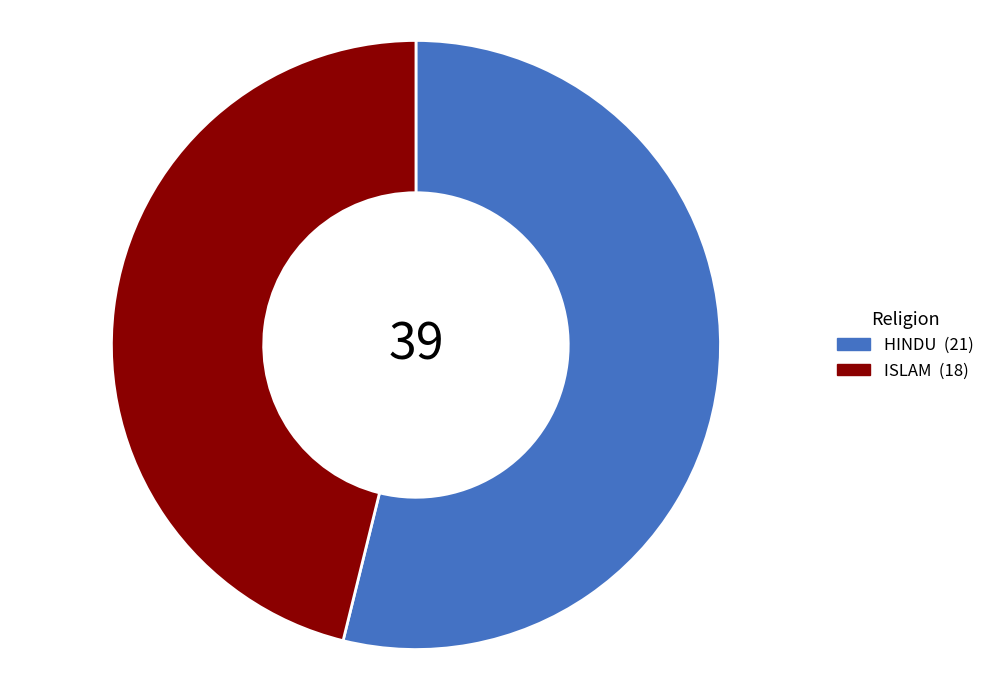

Combined, do ISLAM and HINDU account for over 50%?

Yes